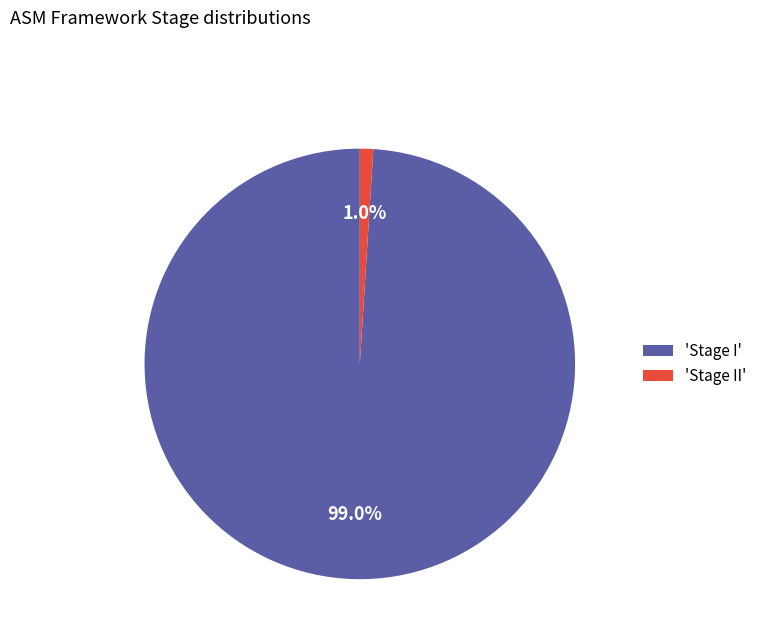

Is there a majority slice in this chart?

Yes